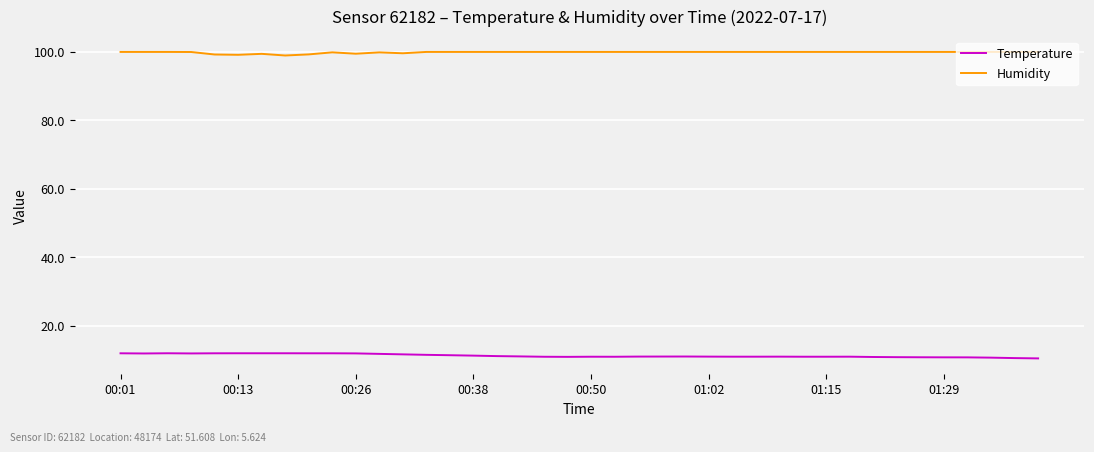

True or false: Humidity and Temperature intersect in this chart.

False